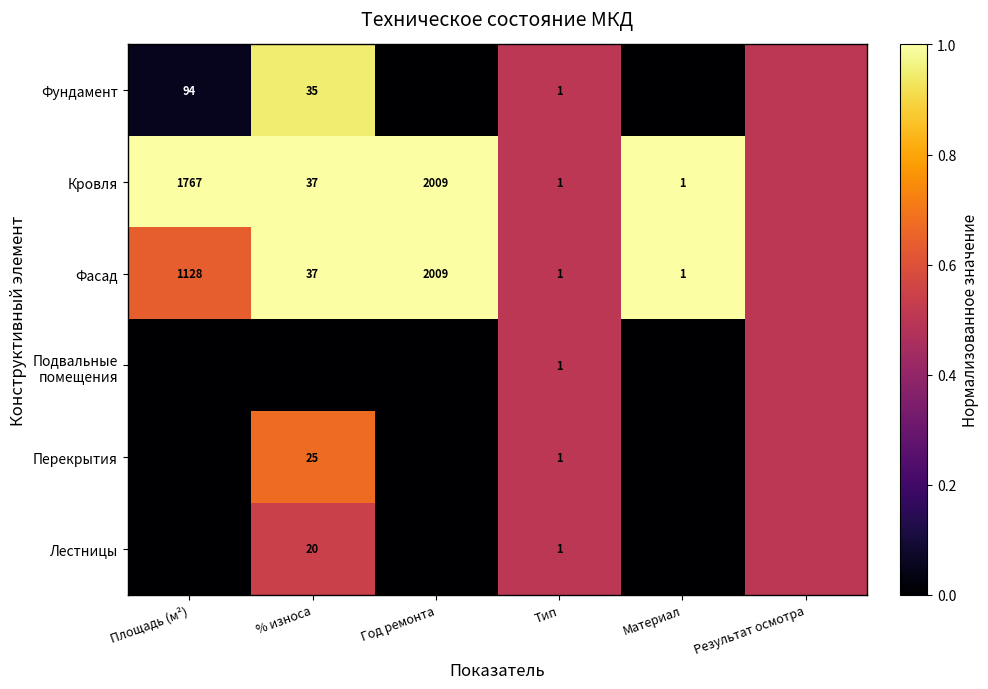

Is it true that Кровля equals 37.0 at % износа?

True